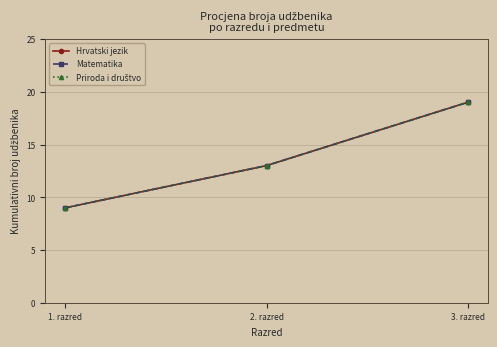

What is the sum of the Priroda i društvo values at 1. razred and 2. razred?

22